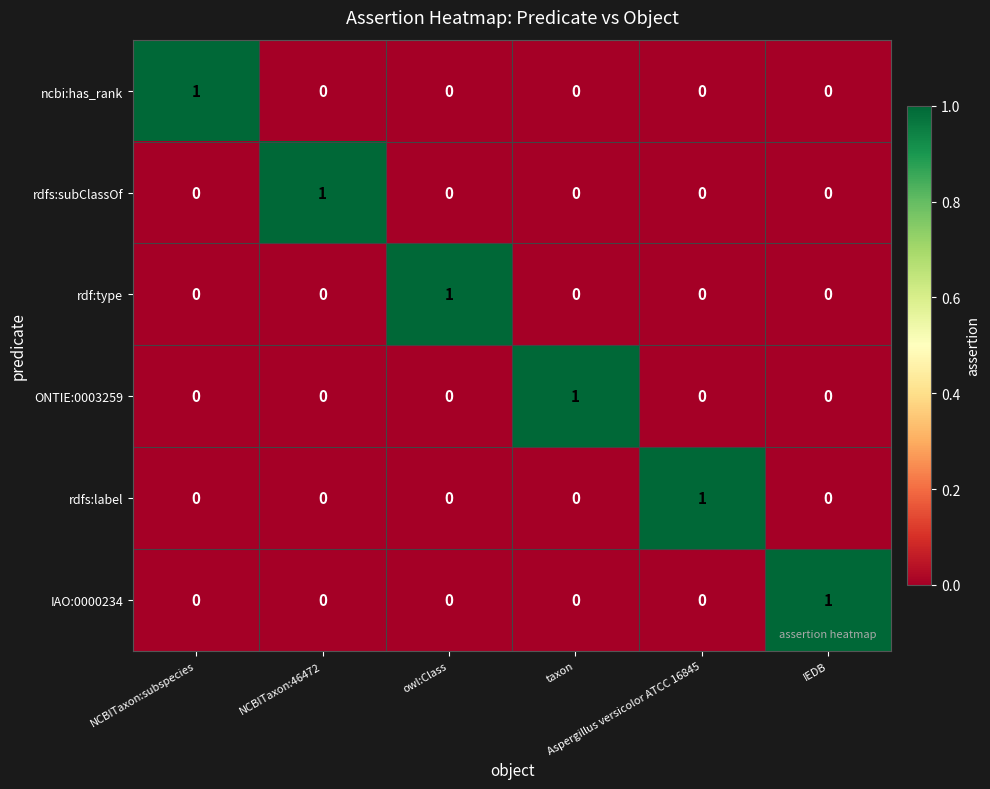

How many rdf:type values are between 0 and 1?

6